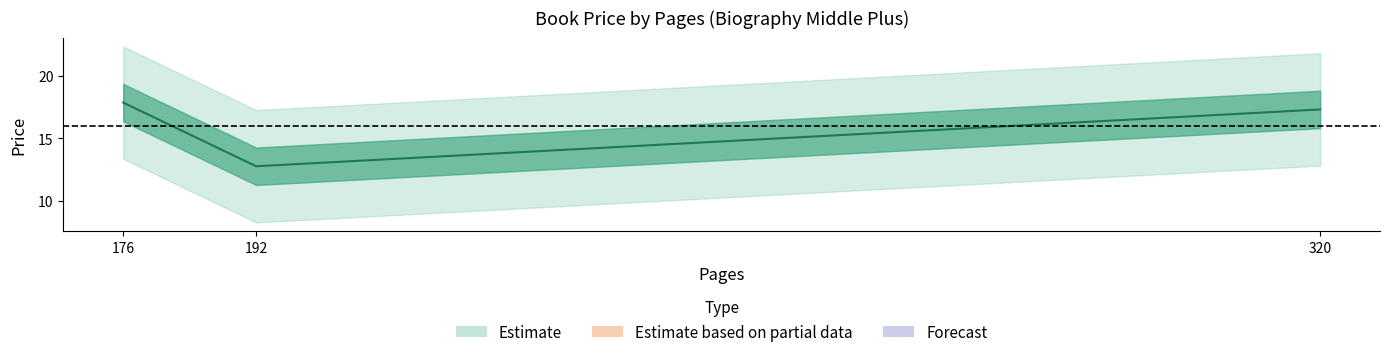

At which label is the value closest to 15?

192